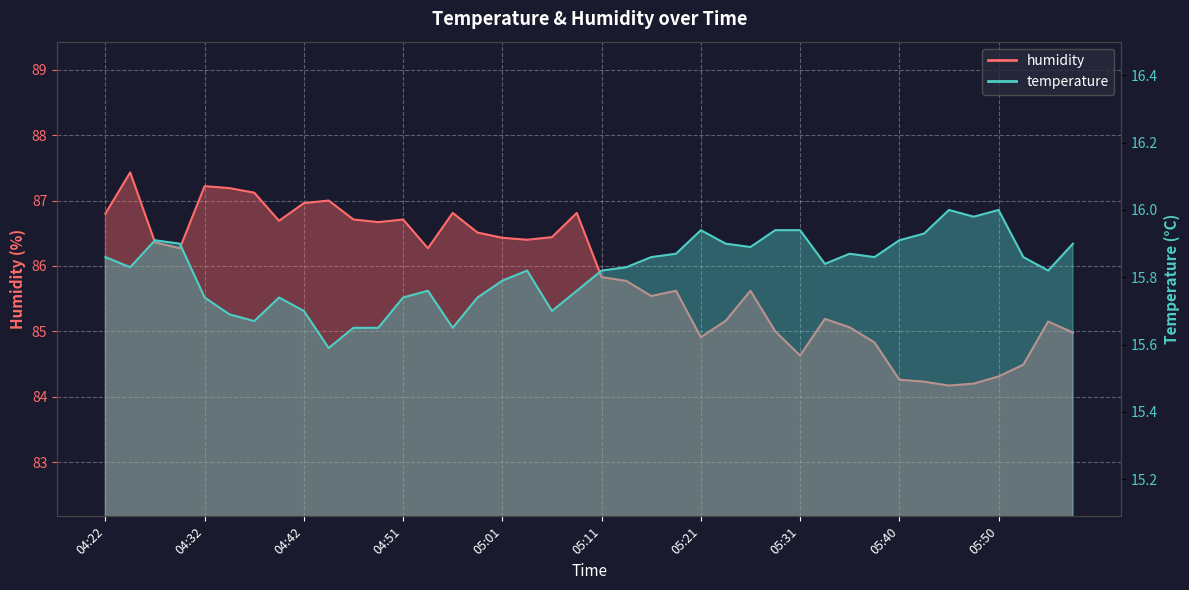

True or false: temperature has a value of 27.3 at 04:39.

False